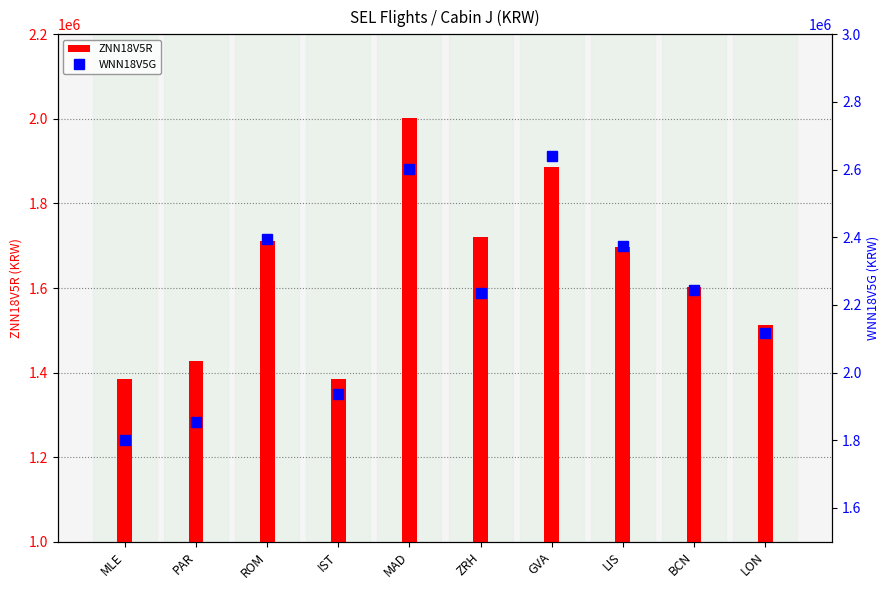

Rank the series at LON from highest to lowest value.

WNN18V5G, ZNN18V5R